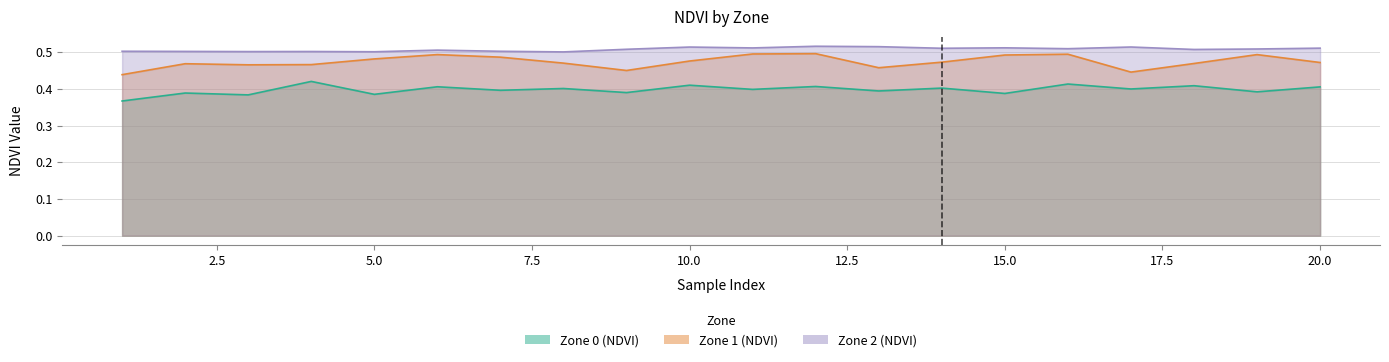

How many lines are shown in the chart?

3